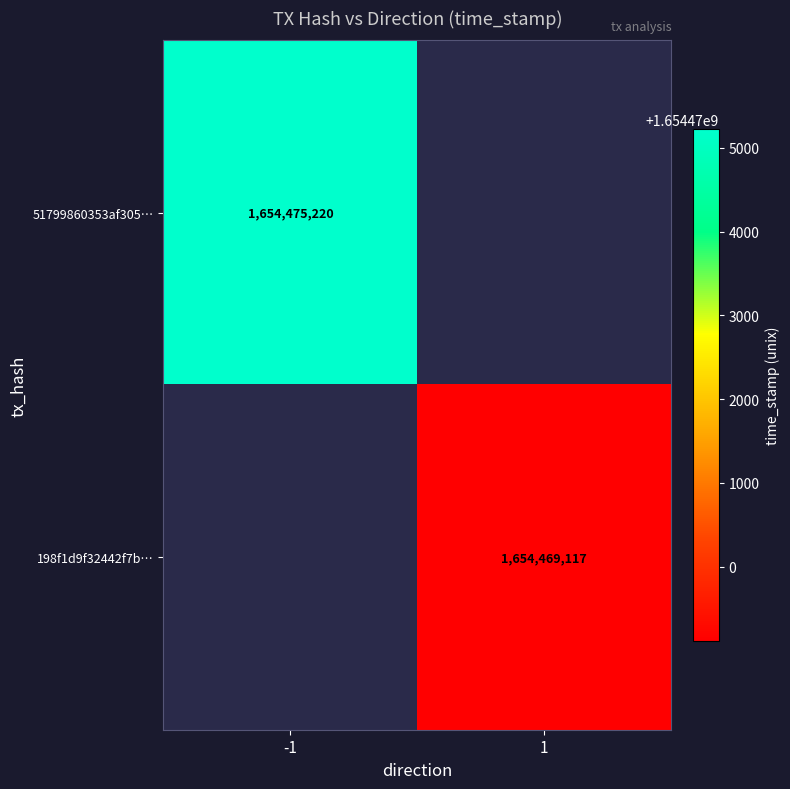

The 198f1d9f32442f7b… series shows 1654469117 at 1. True or false?

True